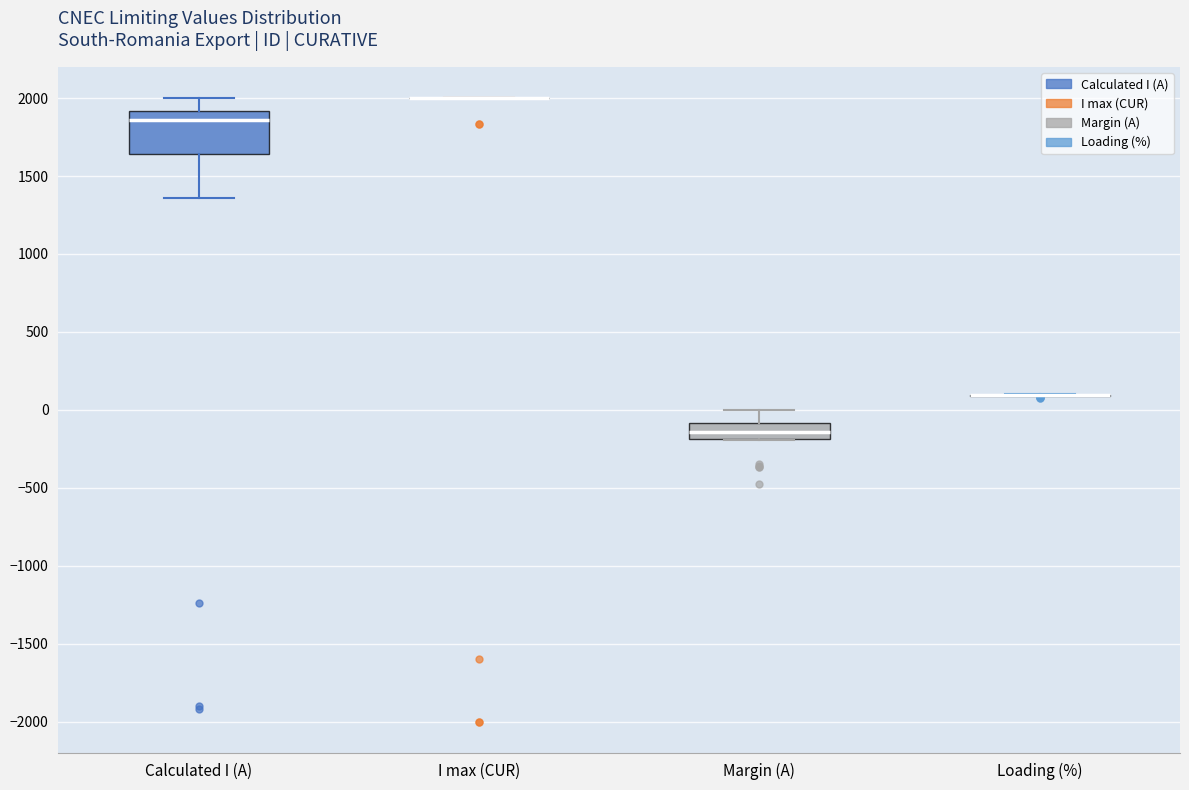

Reading left to right, transcribe this box plot: for each box, give where its median line is, the range the box spans, and where its two whiskers end, as read against the y-axis. The values are not printed on the chart, so give them approximately, as read against the axis.

Calculated I (A): median 1850, box 1650 to 1900, whiskers 1350 to 2000
I max (CUR): box collapsed to a line at 2000, whiskers 2000 to 2000
Margin (A): median -150, box -200 to -100, whiskers -200 to 0
Loading (%): box collapsed to a line at 100, whiskers 100 to 100